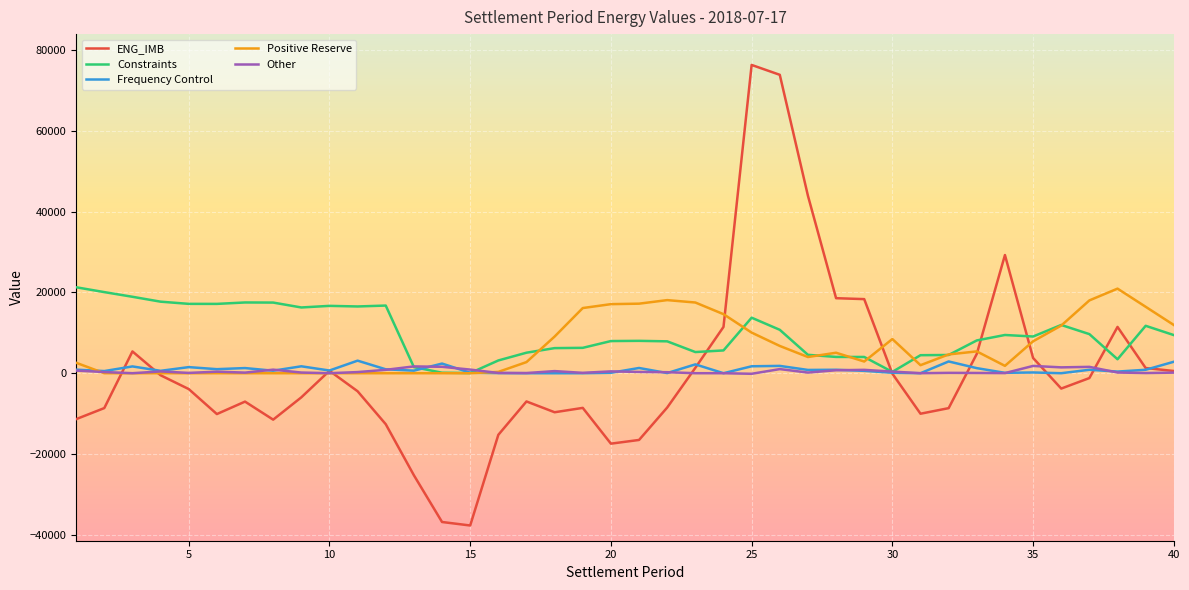

What is the smallest value displayed?

-37718.2